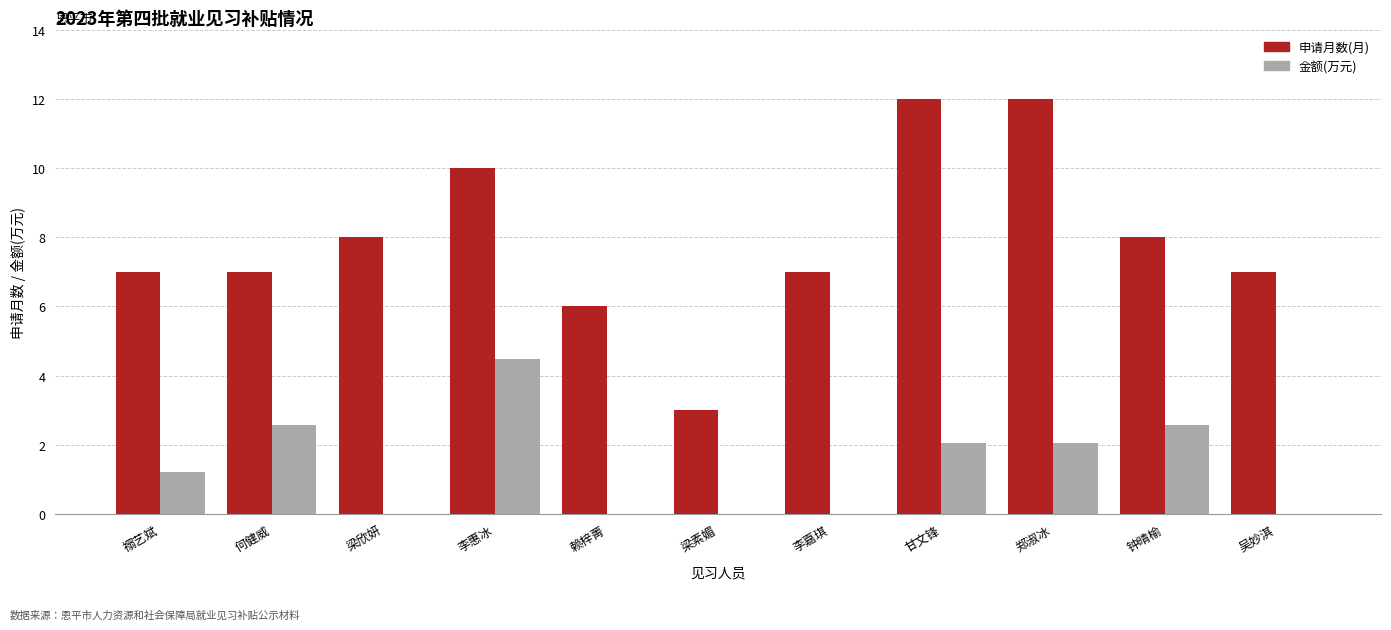

What is the maximum value shown in the chart?

12.0